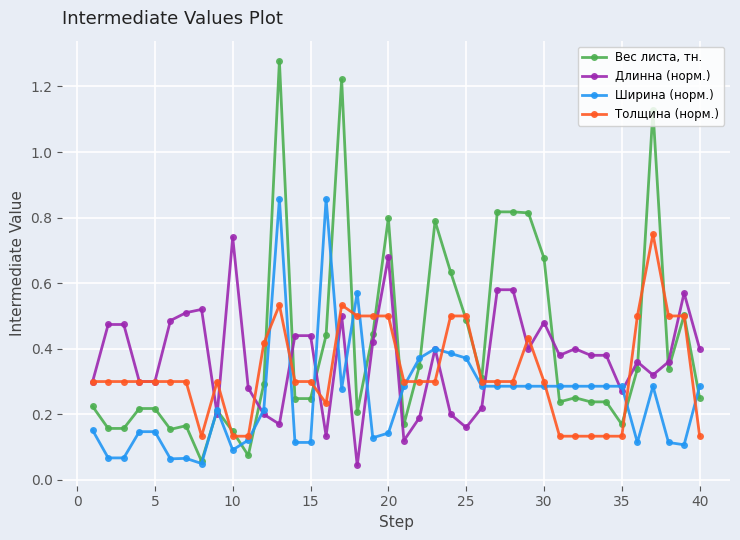

Which series has the widest spread of values?

Вес листа, тн.